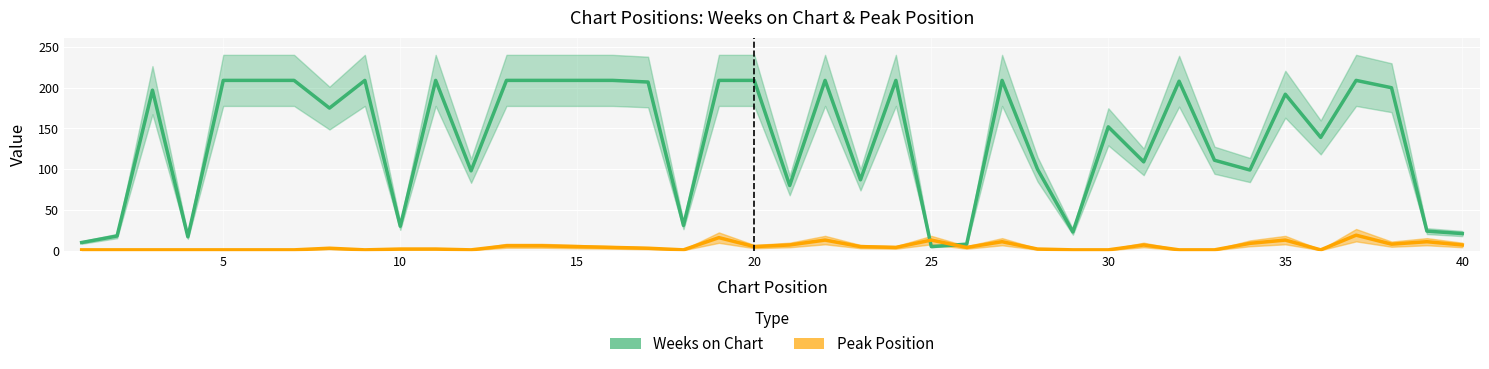

What are all the series names shown in the legend?

Weeks on Chart, Peak Position